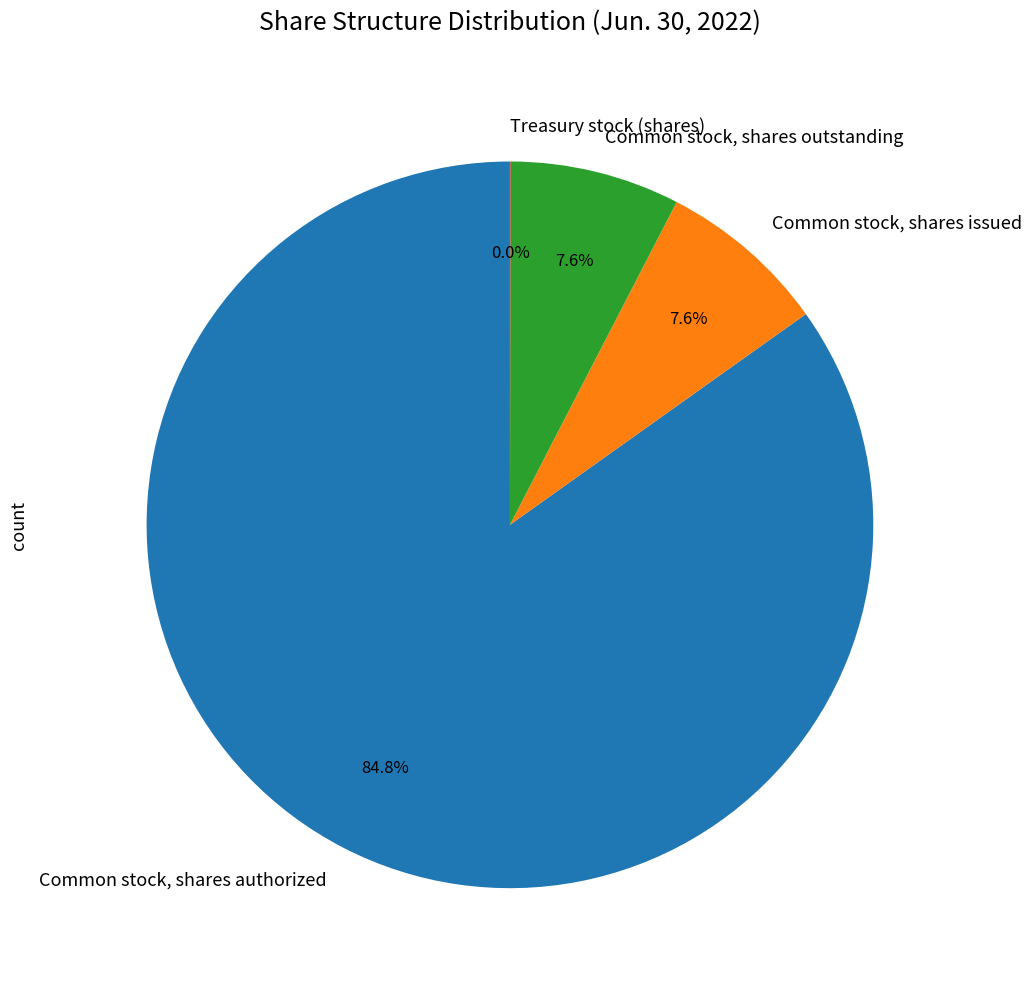

Between Common stock, shares issued and Common stock, shares authorized, which is larger?

Common stock, shares authorized